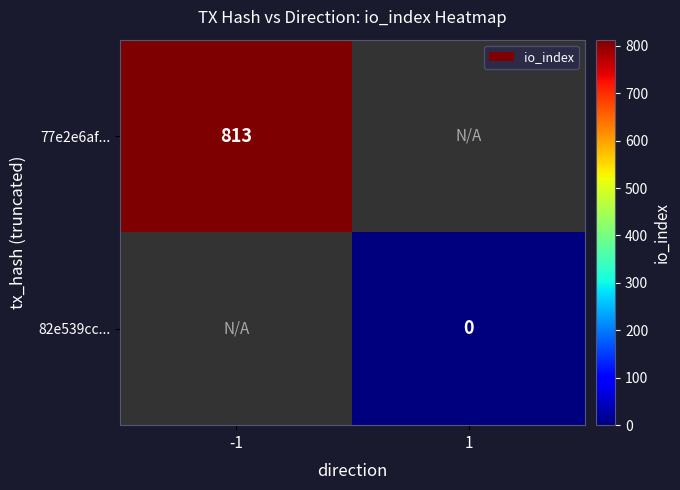

Which category has the highest value across all series?

-1